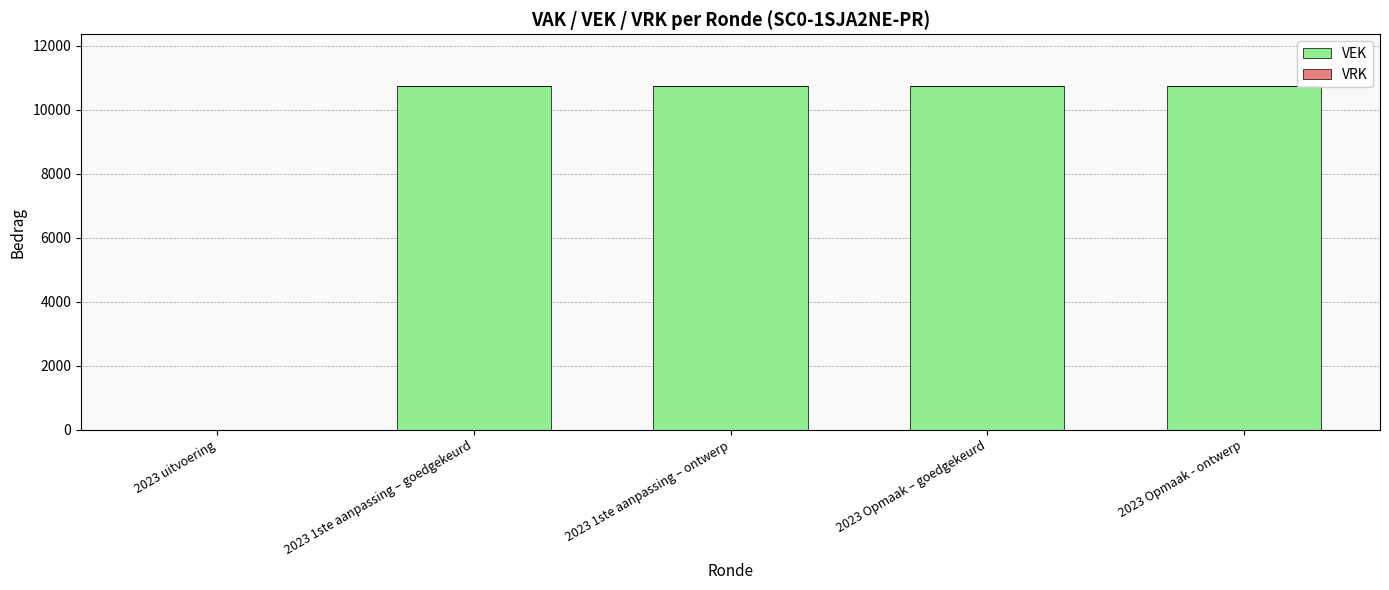

What is the ratio of the value at 2023 1ste aanpassing – ontwerp to the value at 2023 1ste aanpassing – goedgekeurd?

1.0